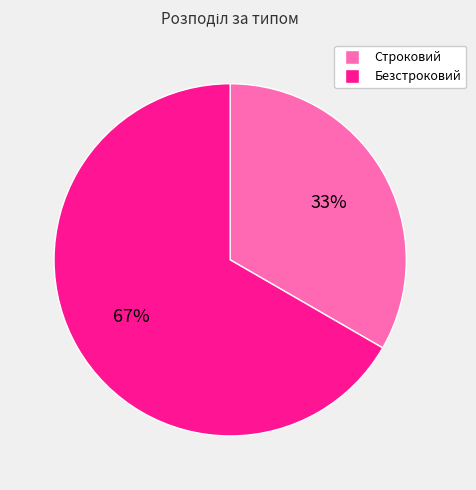

Combined, do Безстроковий and Строковий account for over 50%?

Yes